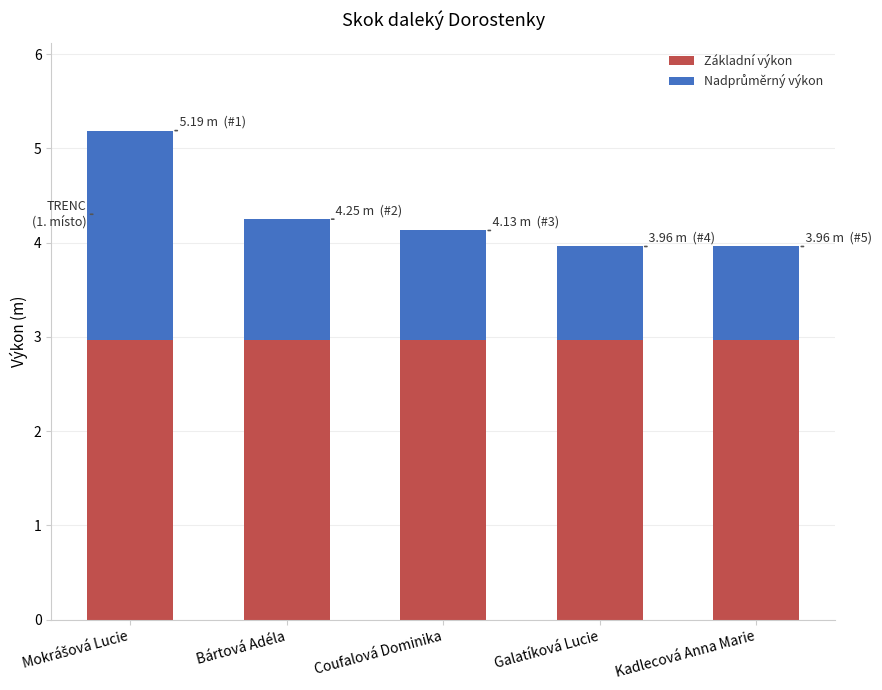

What is the average value of the Základní výkon series?

3.0